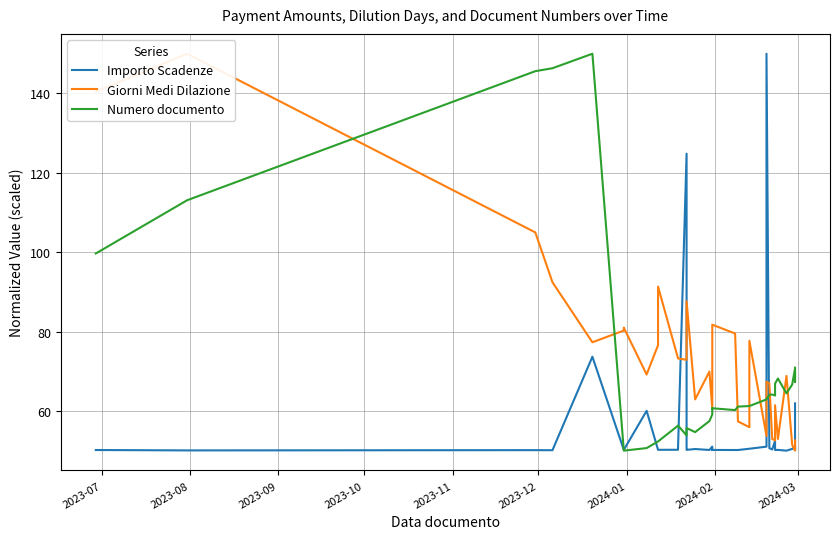

At which category does Numero documento reach its first local valley?

2024-01